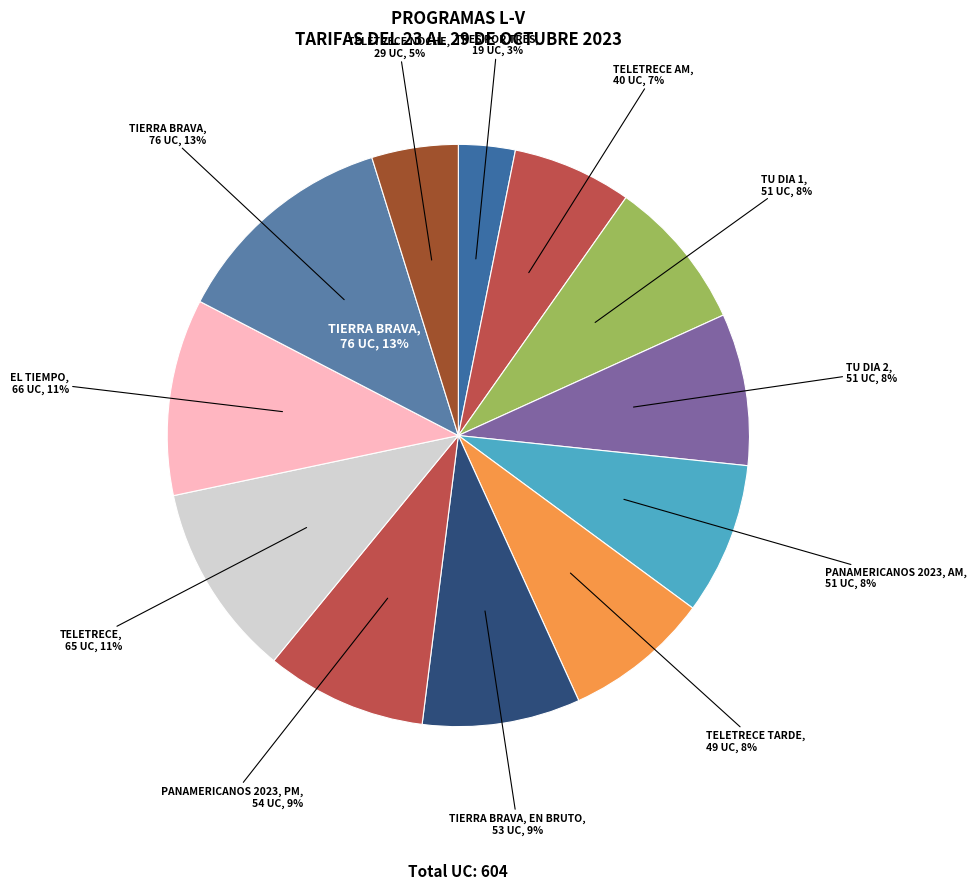

To the nearest percent, what is the difference between the TELETRECE and TIERRA BRAVA slice percentages?

2%